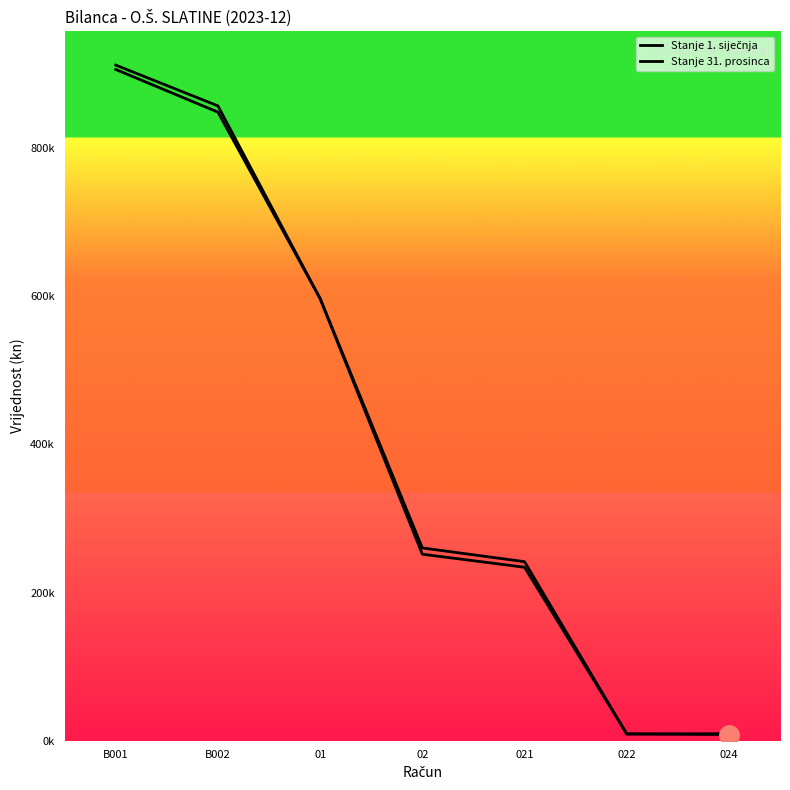

The Stanje 1. siječnja series shows 241656.2 at 021. True or false?

True